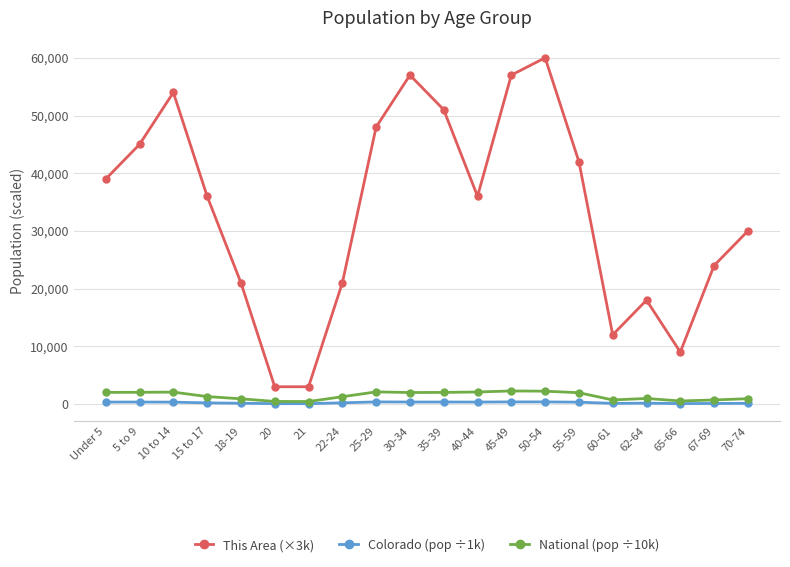

List the series in order of their peak value, highest first.

This Area (×3k), National (pop ÷10k), Colorado (pop ÷1k)